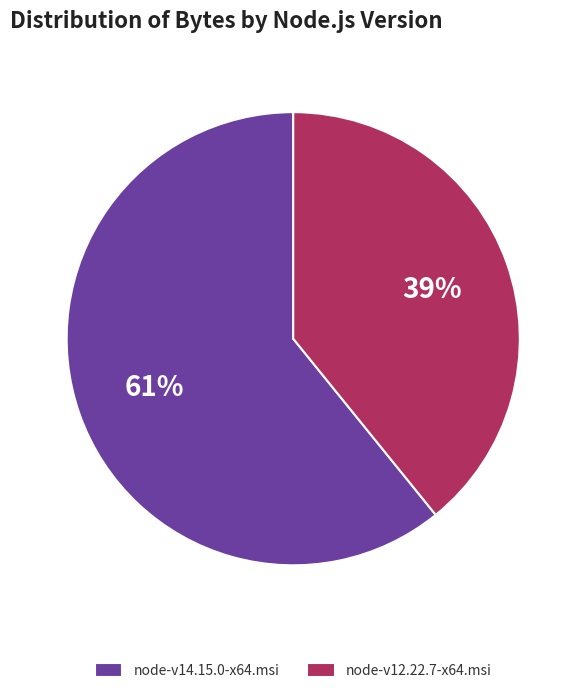

How many slices are in this pie chart?

2